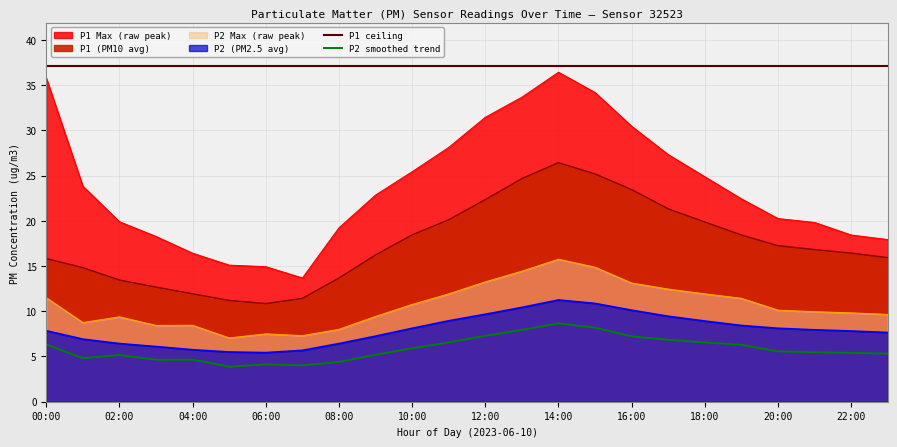

Reading left to right, extract all data points from this chart.

P1: 00:00=15.8	01:00=14.8	02:00=13.4	03:00=12.7	04:00=11.9	05:00=11.2	06:00=10.8	07:00=11.4	08:00=13.7	09:00=16.2	10:00=18.4	11:00=20.1	12:00=22.4	13:00=24.7	14:00=26.4	15:00=25.2	16:00=23.4	17:00=21.3	18:00=19.9	19:00=18.4	20:00=17.2	21:00=16.8	22:00=16.4	23:00=15.9
P2: 00:00=7.8	01:00=6.9	02:00=6.4	03:00=6.1	04:00=5.8	05:00=5.5	06:00=5.4	07:00=5.7	08:00=6.4	09:00=7.2	10:00=8.1	11:00=8.9	12:00=9.7	13:00=10.4	14:00=11.2	15:00=10.9	16:00=10.1	17:00=9.4	18:00=8.9	19:00=8.4	20:00=8.1	21:00=8.0	22:00=7.8	23:00=7.7
P1_raw_max: 00:00=35.8	01:00=23.8	02:00=19.9	03:00=18.3	04:00=16.4	05:00=15.1	06:00=14.9	07:00=13.7	08:00=19.2	09:00=22.9	10:00=25.4	11:00=28.1	12:00=31.4	13:00=33.7	14:00=36.4	15:00=34.2	16:00=30.4	17:00=27.3	18:00=24.9	19:00=22.4	20:00=20.2	21:00=19.8	22:00=18.4	23:00=17.9
P2_raw_max: 00:00=11.5	01:00=8.8	02:00=9.4	03:00=8.4	04:00=8.4	05:00=7.0	06:00=7.5	07:00=7.3	08:00=8.0	09:00=9.4	10:00=10.8	11:00=11.9	12:00=13.2	13:00=14.4	14:00=15.8	15:00=14.9	16:00=13.1	17:00=12.4	18:00=11.9	19:00=11.4	20:00=10.1	21:00=9.9	22:00=9.8	23:00=9.7